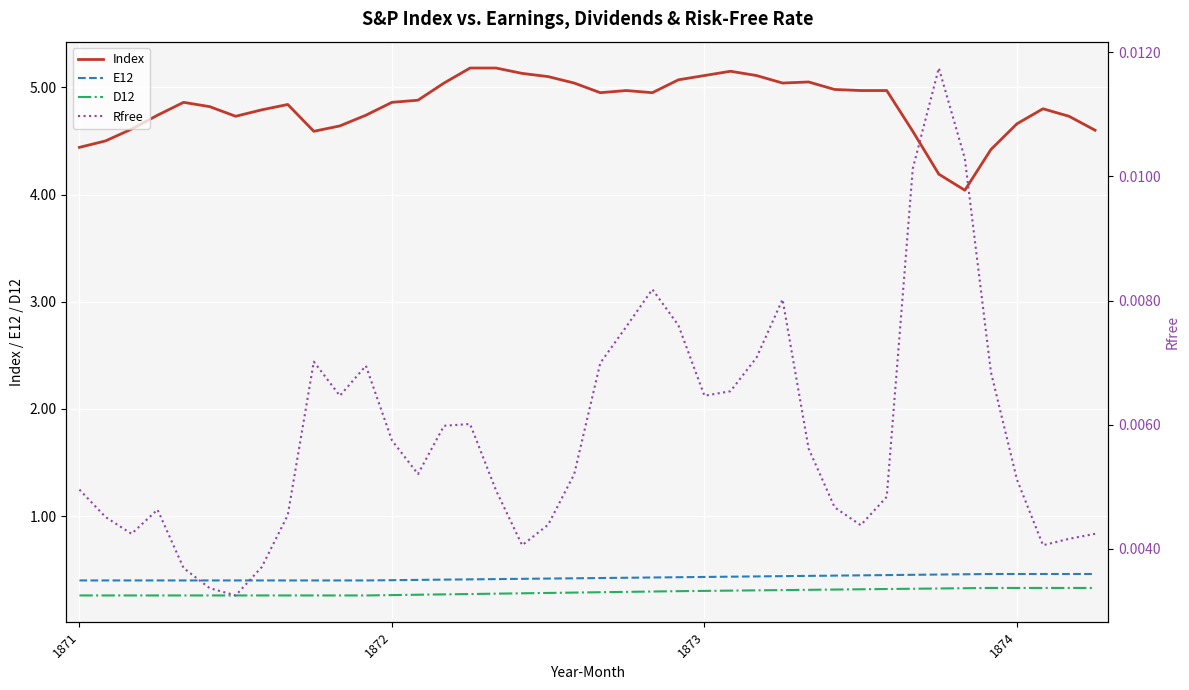

What is the greatest value displayed?

5.2